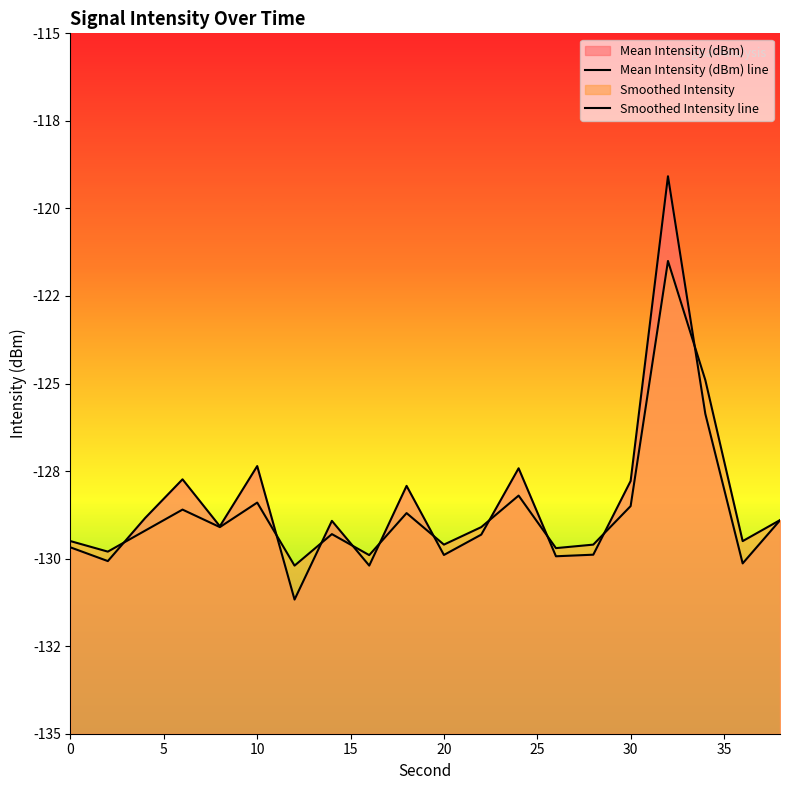

What is the smallest value displayed?

-131.2